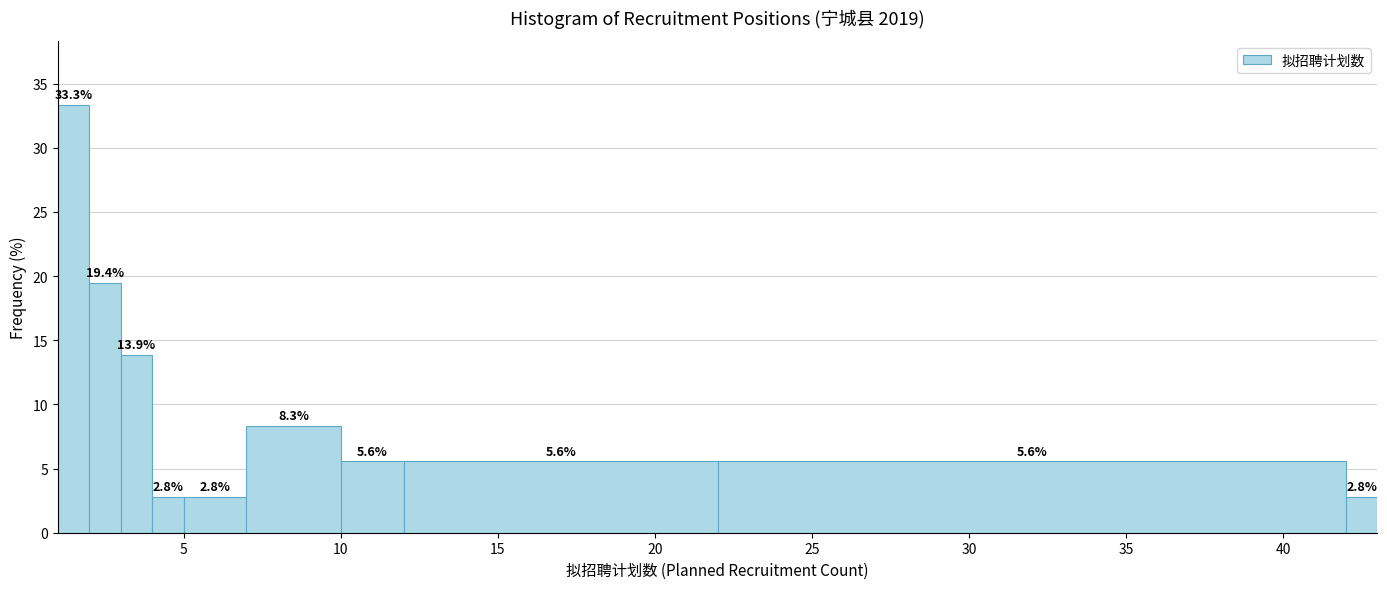

Around what value on the x-axis is the tallest bar? Give the approximate position of its centre, as read against the axis.

1.5